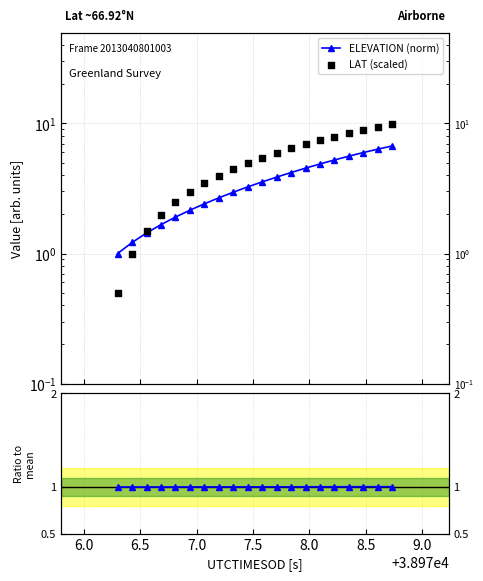

Which series has the largest total across all categories?

LAT (scaled)